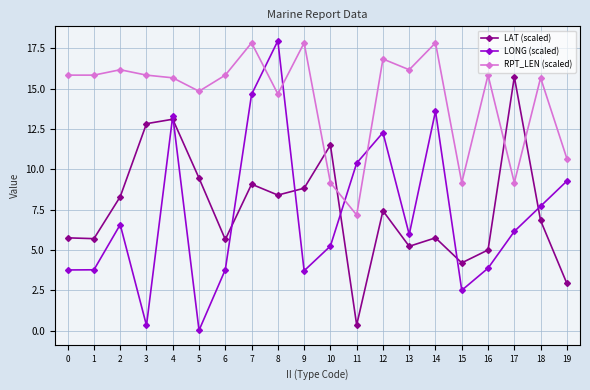

What is the difference between the highest and lowest values at 3?

15.5